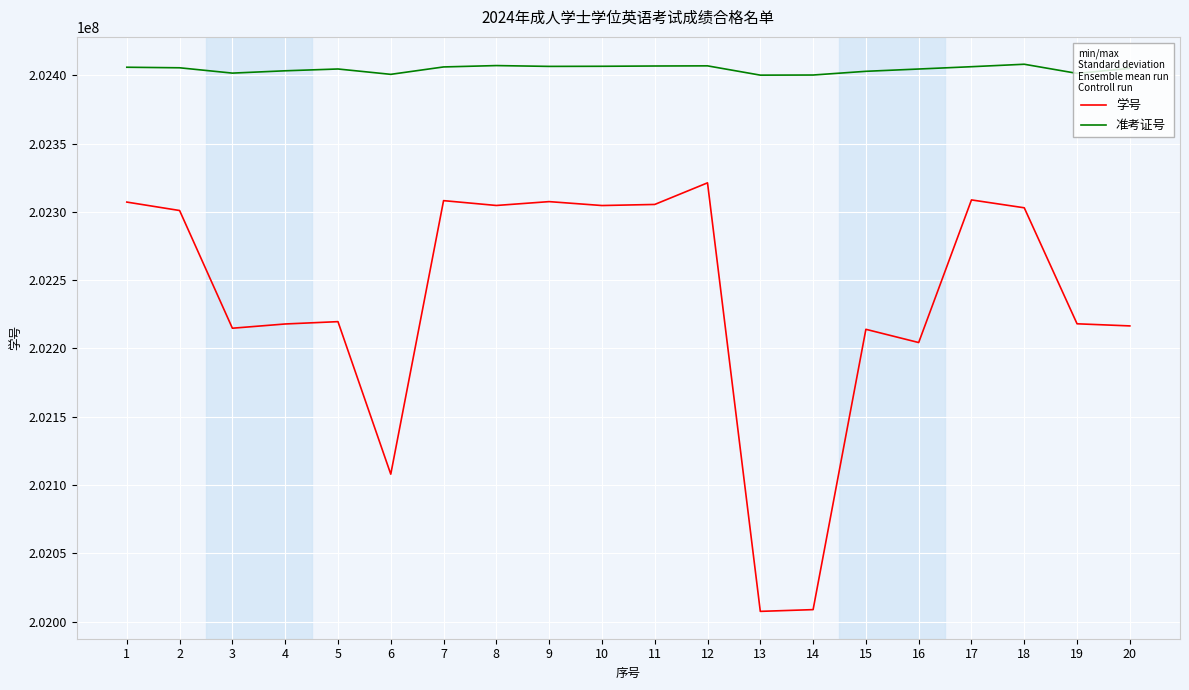

Rank the series by their maximum value, from highest to lowest.

准考证号, 学号